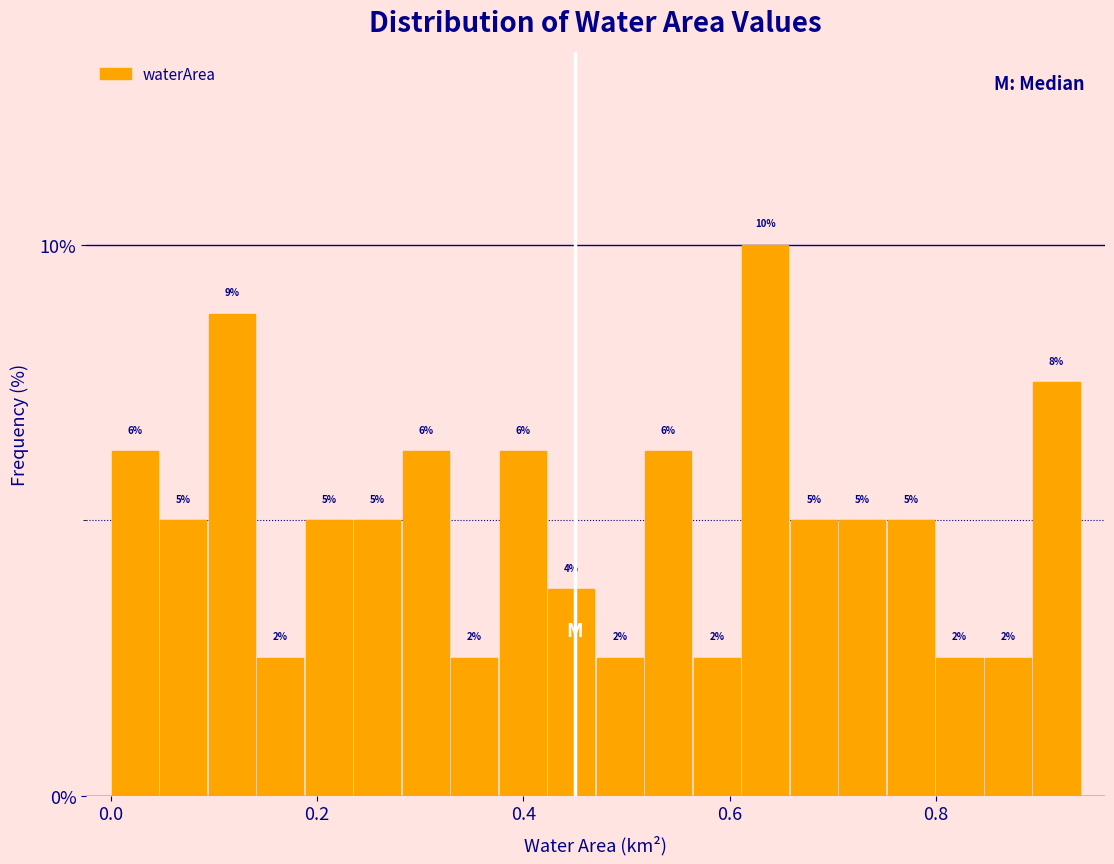

Around what value on the x-axis is the tallest bar? Give the approximate position of its centre, as read against the axis.

0.64